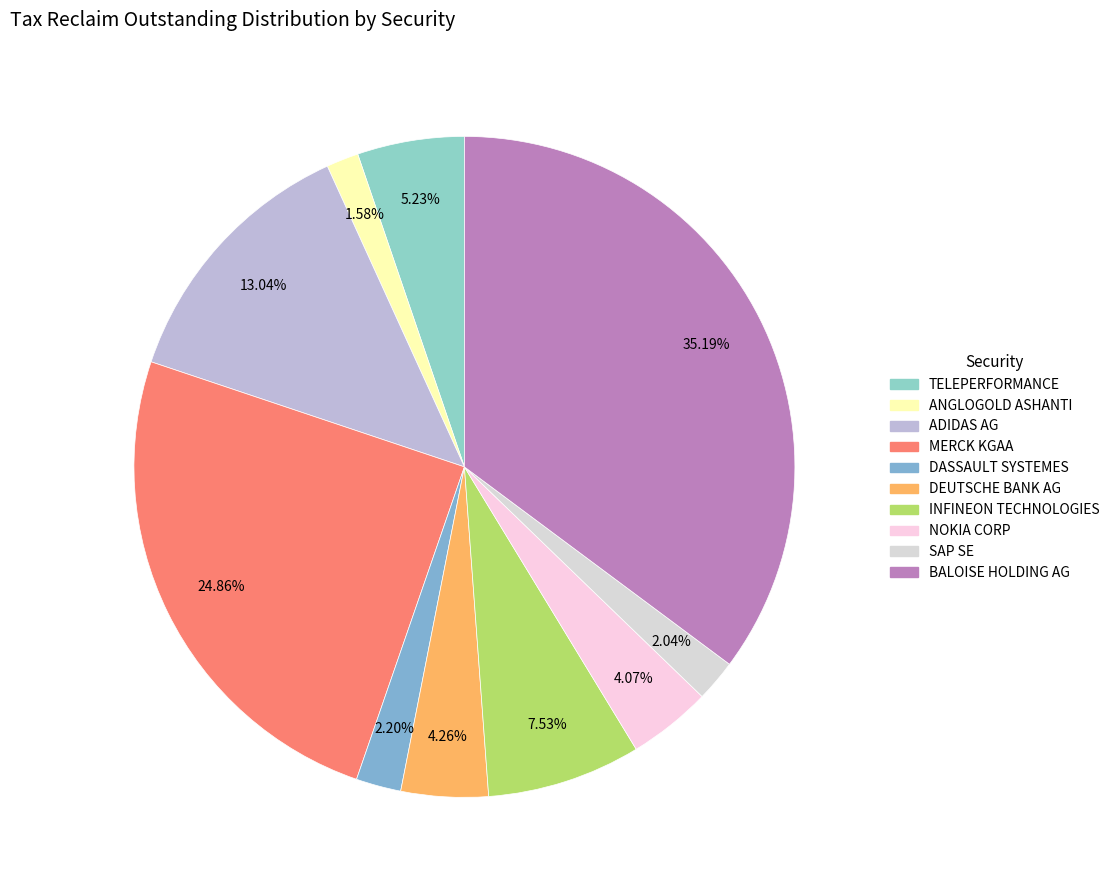

To the nearest percent, what percentage of the pie is SAP SE?

2%